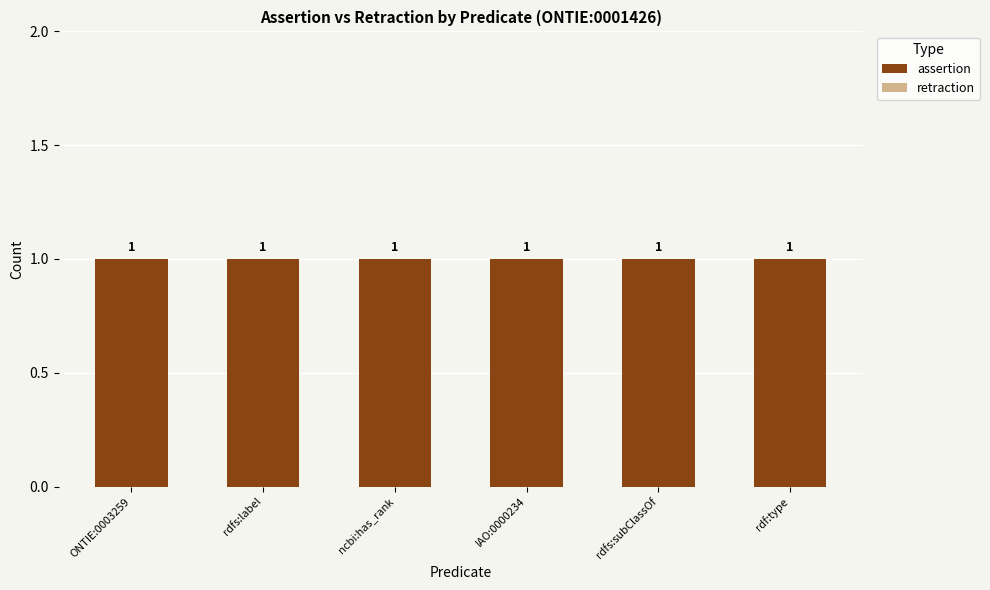

At which category does the chart reach its minimum across all series?

ONTIE:0003259